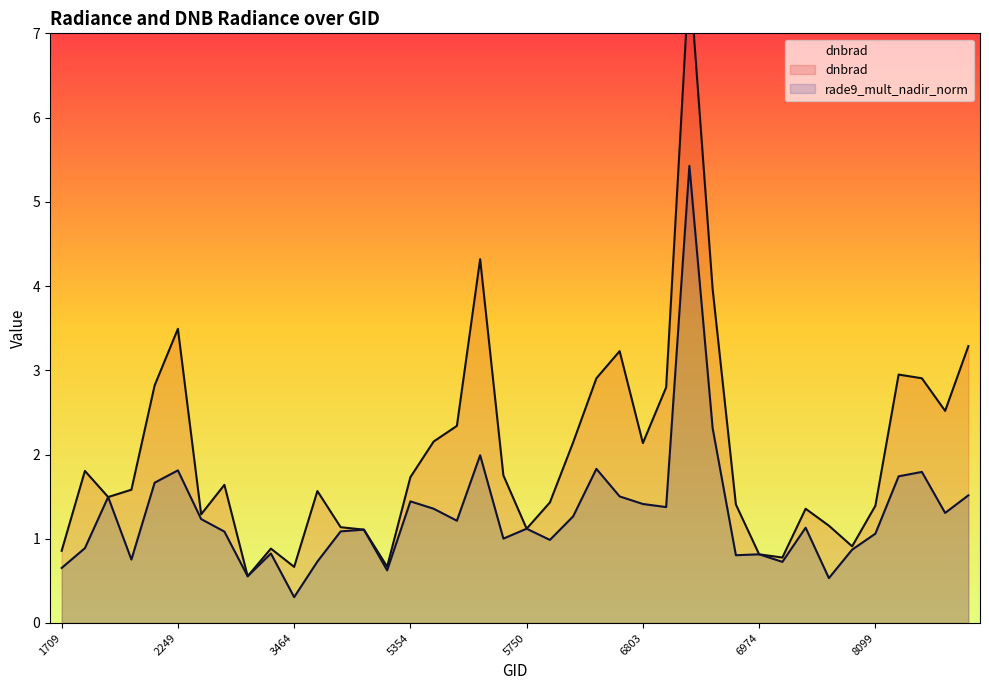

At 4193, list the series in order from smallest to largest.

rade9_mult_nadir_norm, dnbrad